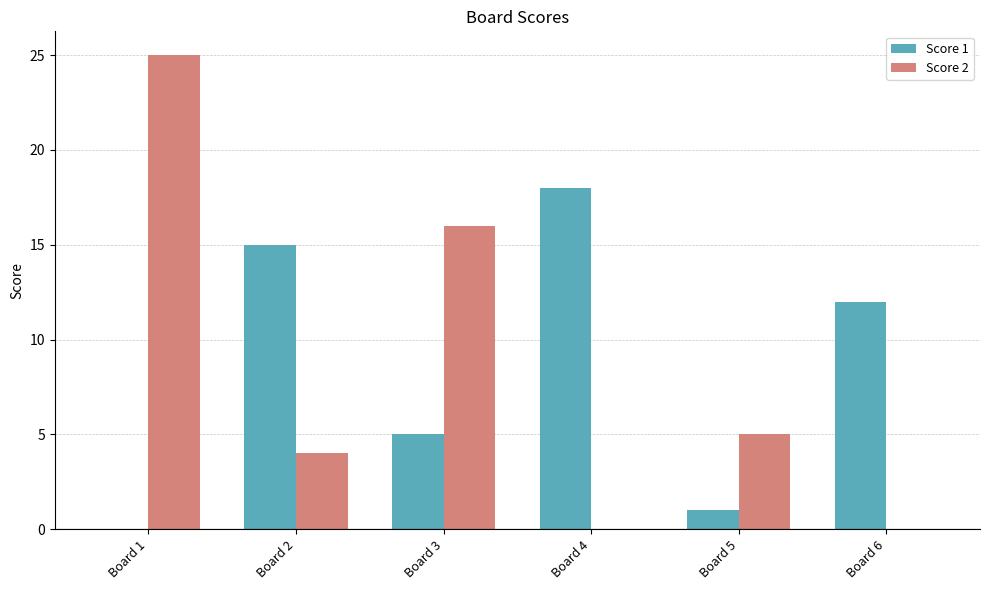

Is it true that Score 2 equals 9 at Board 5?

False